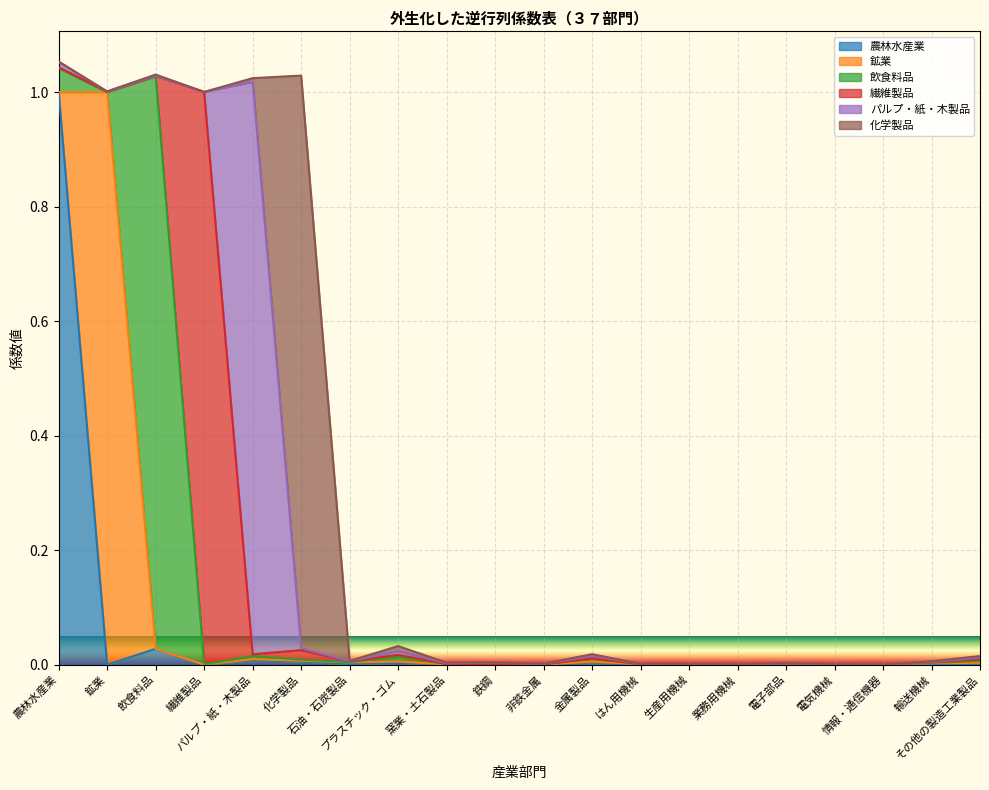

Reading left to right, transcribe all the data shown in this chart.

農林水産業: 農林水産業=1.0	鉱業=0.0	飲食料品=0.0	繊維製品=0.0	パルプ・紙・木製品=0.0	化学製品=0.0	石油・石炭製品=0.0	プラスチック・ゴム=0.0	窯業・土石製品=0.0	鉄鋼=0.0	非鉄金属=0.0	金属製品=0.0	はん用機械=0.0	生産用機械=0.0	業務用機械=0.0	電子部品=0.0	電気機械=0.0	情報・通信機器=0.0	輸送機械=0.0	その他の製造工業製品=0.0
鉱業: 農林水産業=0.0	鉱業=1.0	飲食料品=0.0	繊維製品=0.0	パルプ・紙・木製品=0.0	化学製品=0.0	石油・石炭製品=0.0	プラスチック・ゴム=0.0	窯業・土石製品=0.0	鉄鋼=0.0	非鉄金属=0.0	金属製品=0.0	はん用機械=0.0	生産用機械=0.0	業務用機械=0.0	電子部品=0.0	電気機械=0.0	情報・通信機器=0.0	輸送機械=0.0	その他の製造工業製品=0.0
飲食料品: 農林水産業=0.0	鉱業=0.0	飲食料品=1.0	繊維製品=0.0	パルプ・紙・木製品=0.0	化学製品=0.0	石油・石炭製品=0.0	プラスチック・ゴム=0.0	窯業・土石製品=0.0	鉄鋼=0.0	非鉄金属=0.0	金属製品=0.0	はん用機械=0.0	生産用機械=0.0	業務用機械=0.0	電子部品=0.0	電気機械=0.0	情報・通信機器=0.0	輸送機械=0.0	その他の製造工業製品=0.0
繊維製品: 農林水産業=0.0	鉱業=0.0	飲食料品=0.0	繊維製品=1.0	パルプ・紙・木製品=0.0	化学製品=0.0	石油・石炭製品=0.0	プラスチック・ゴム=0.0	窯業・土石製品=0.0	鉄鋼=0.0	非鉄金属=0.0	金属製品=0.0	はん用機械=0.0	生産用機械=0.0	業務用機械=0.0	電子部品=0.0	電気機械=0.0	情報・通信機器=0.0	輸送機械=0.0	その他の製造工業製品=0.0
パルプ・紙・木製品: 農林水産業=0.0	鉱業=0.0	飲食料品=0.0	繊維製品=0.0	パルプ・紙・木製品=1.0	化学製品=0.0	石油・石炭製品=0.0	プラスチック・ゴム=0.0	窯業・土石製品=0.0	鉄鋼=0.0	非鉄金属=0.0	金属製品=0.0	はん用機械=0.0	生産用機械=0.0	業務用機械=0.0	電子部品=0.0	電気機械=0.0	情報・通信機器=0.0	輸送機械=0.0	その他の製造工業製品=0.0
化学製品: 農林水産業=0.0	鉱業=0.0	飲食料品=0.0	繊維製品=0.0	パルプ・紙・木製品=0.0	化学製品=1.0	石油・石炭製品=0.0	プラスチック・ゴム=0.0	窯業・土石製品=0.0	鉄鋼=0.0	非鉄金属=0.0	金属製品=0.0	はん用機械=0.0	生産用機械=0.0	業務用機械=0.0	電子部品=0.0	電気機械=0.0	情報・通信機器=0.0	輸送機械=0.0	その他の製造工業製品=0.0